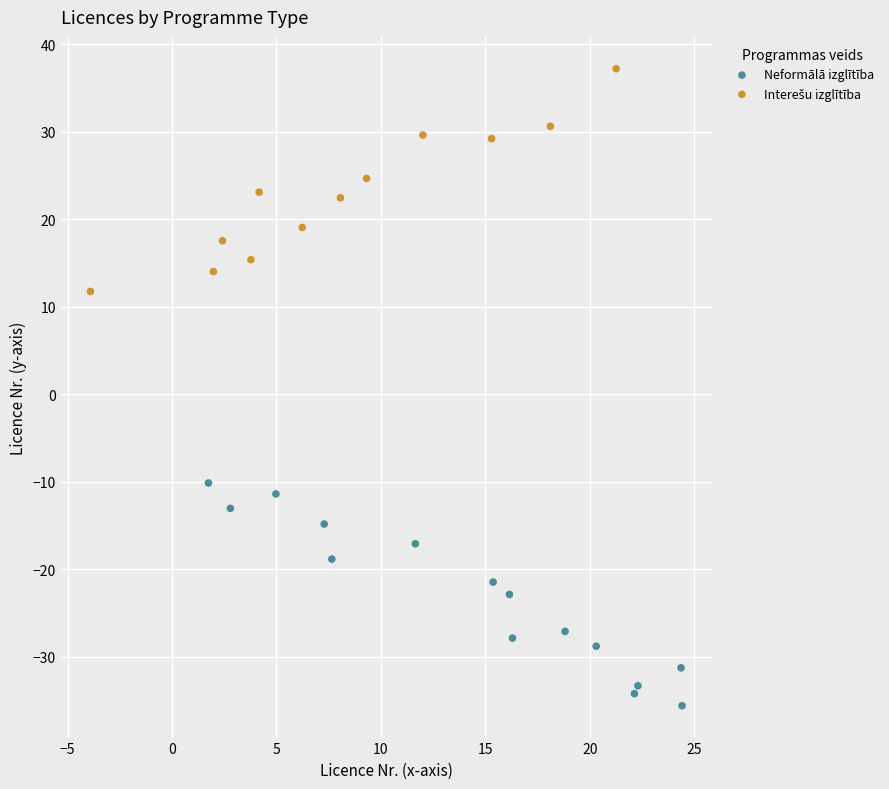

Which series contains the lowest Y value?

Neformālā izglītība